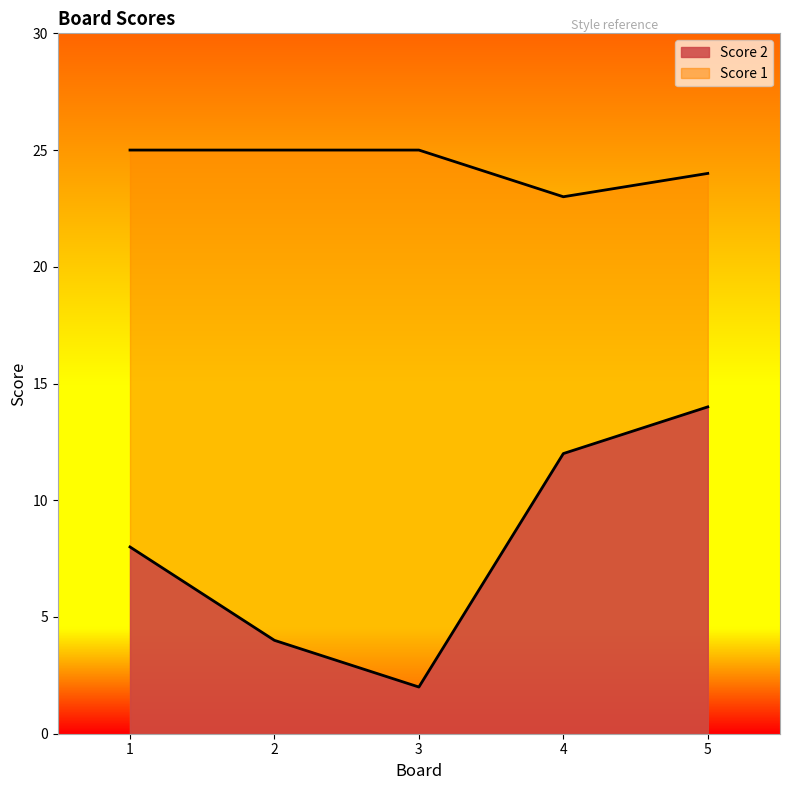

At which category is the sum across all series the highest?

5